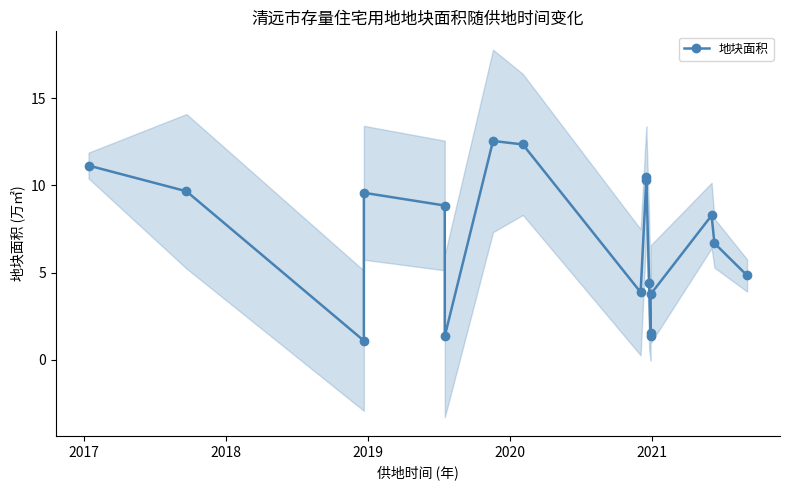

How many interior local valleys (lower than both neighbors) does the data have?

4